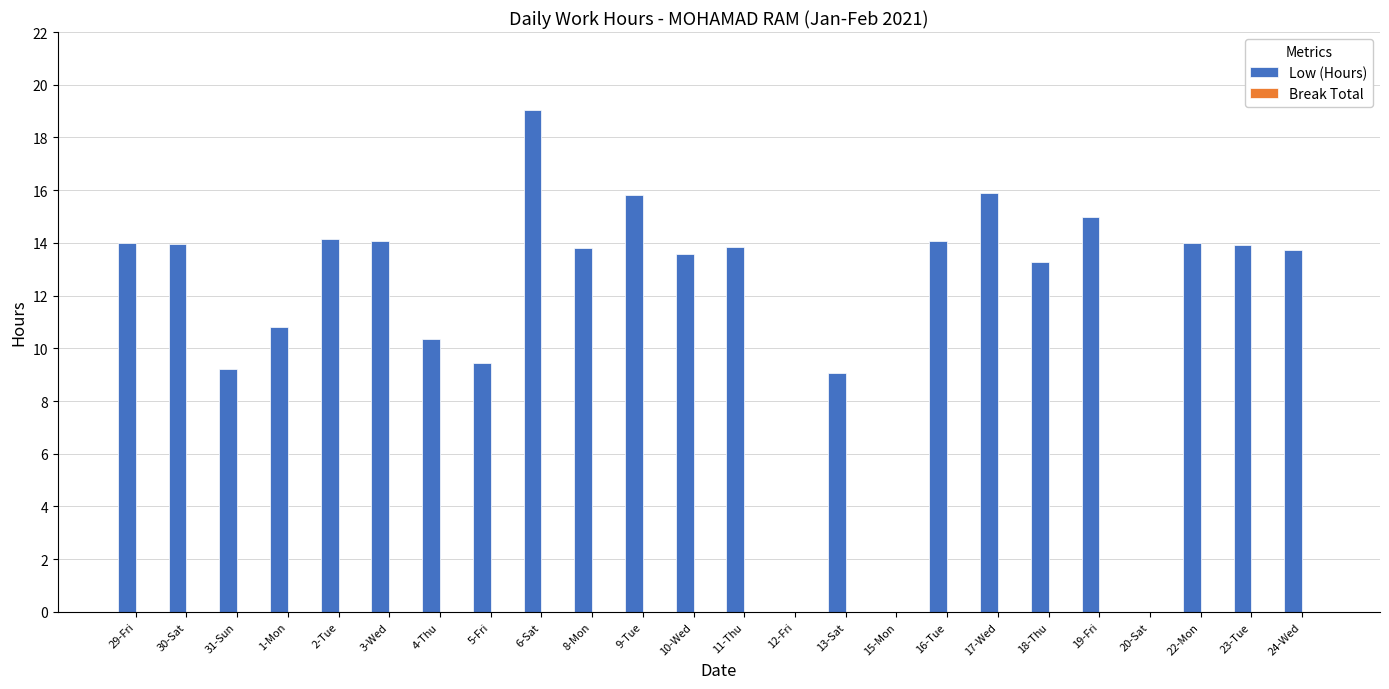

The chart shows a value of 15.0 at 19-Fri. True or false?

True